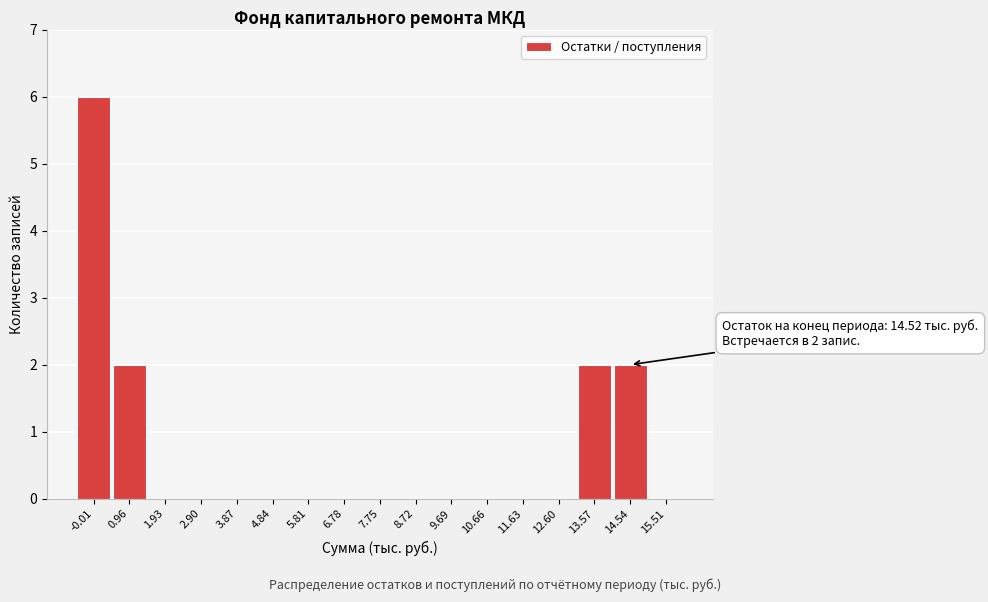

Over which range of the x-axis is the bar tallest?

-0.5 to 0.5